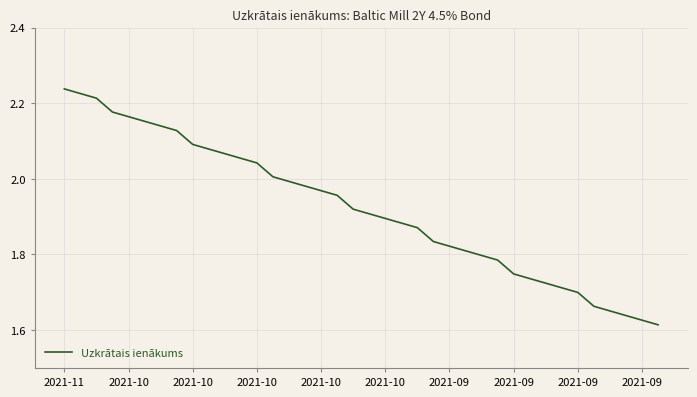

What is the difference between the maximum and minimum values?

0.6